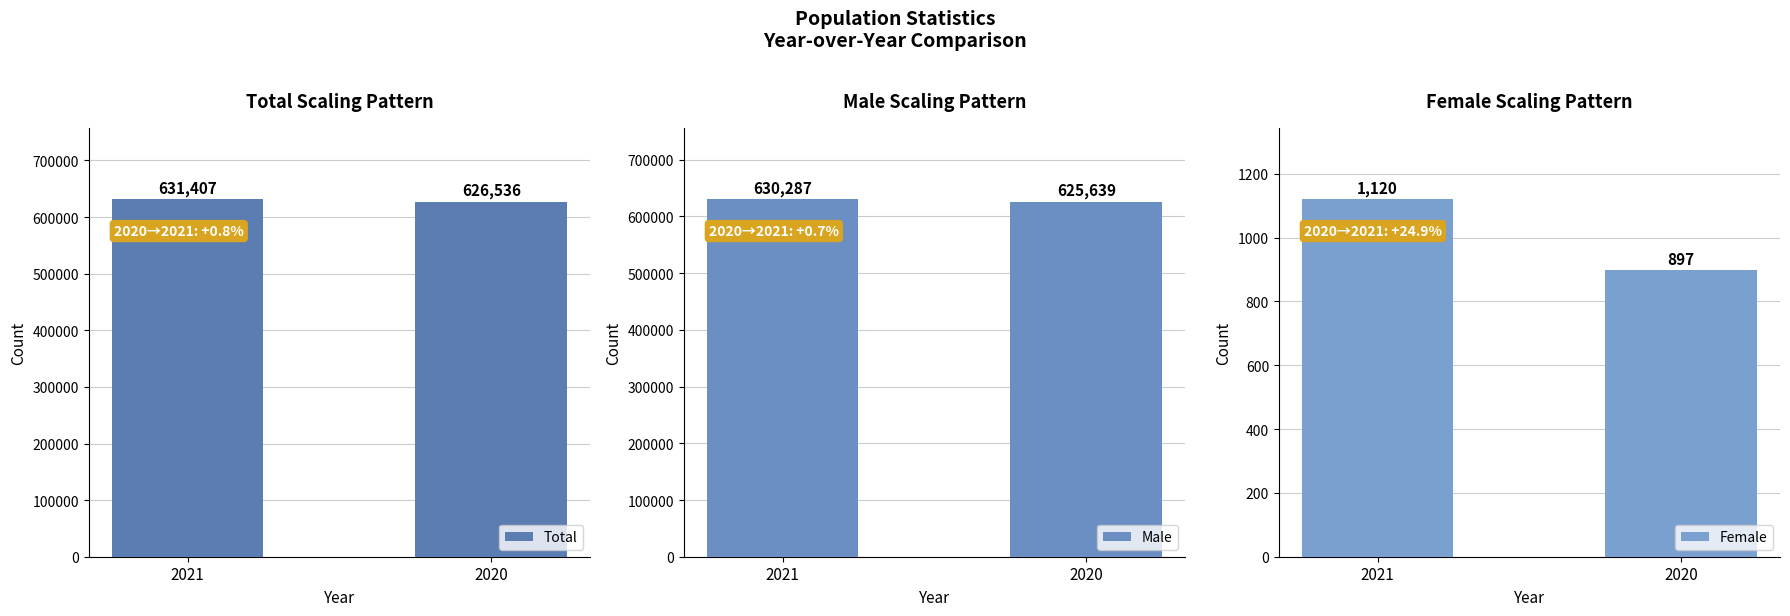

Count the number of categories in the chart.

2